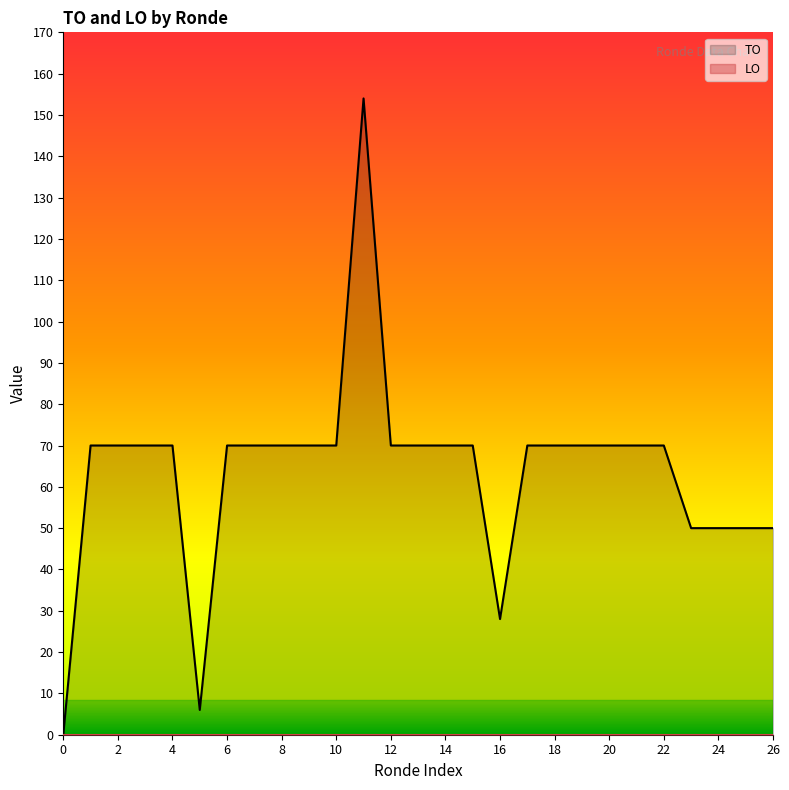

True or false: TO has a value of 28 at 16.

True